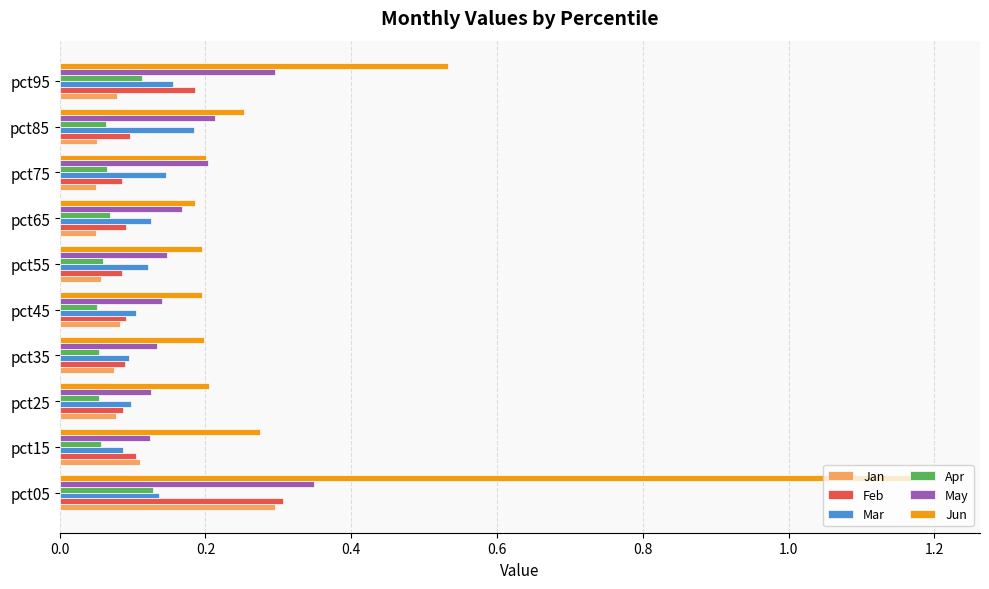

Is the value of Jan at pct25 greater than the value of Apr at pct05?

No